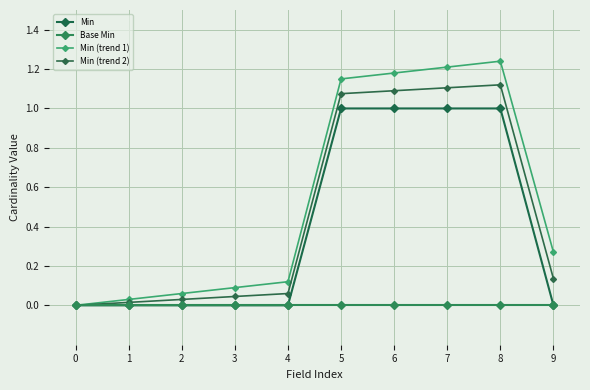

Count the number of data series in this chart.

4